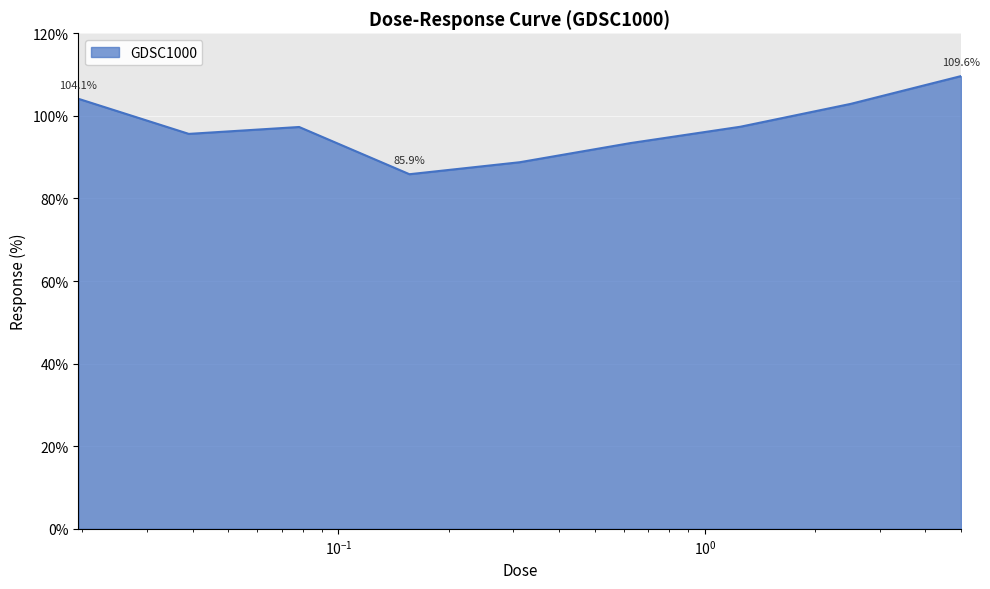

What is the minimum value shown in the chart?

85.9